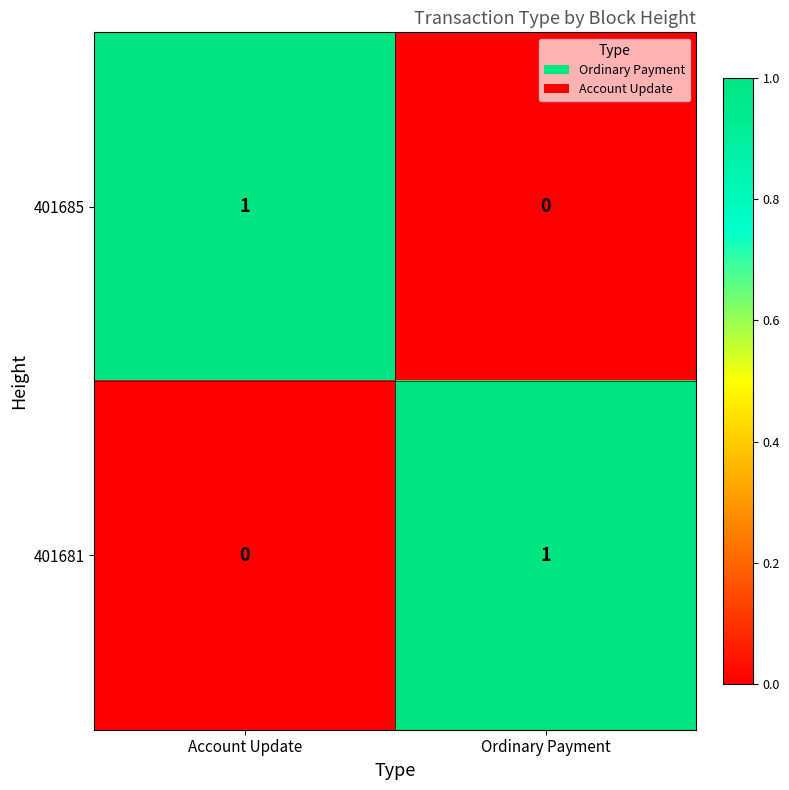

What is the difference between the highest and lowest values at Ordinary Payment?

1